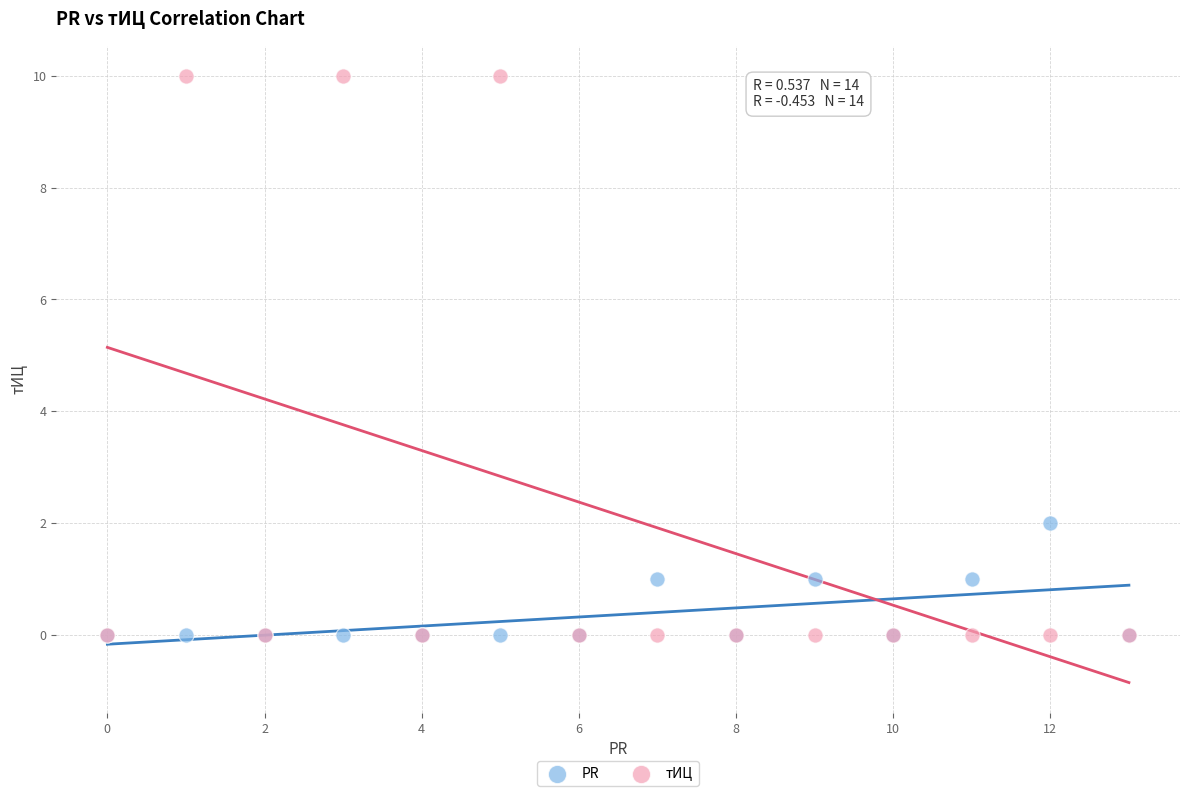

Which series has the widest spread of Y values?

тИЦ